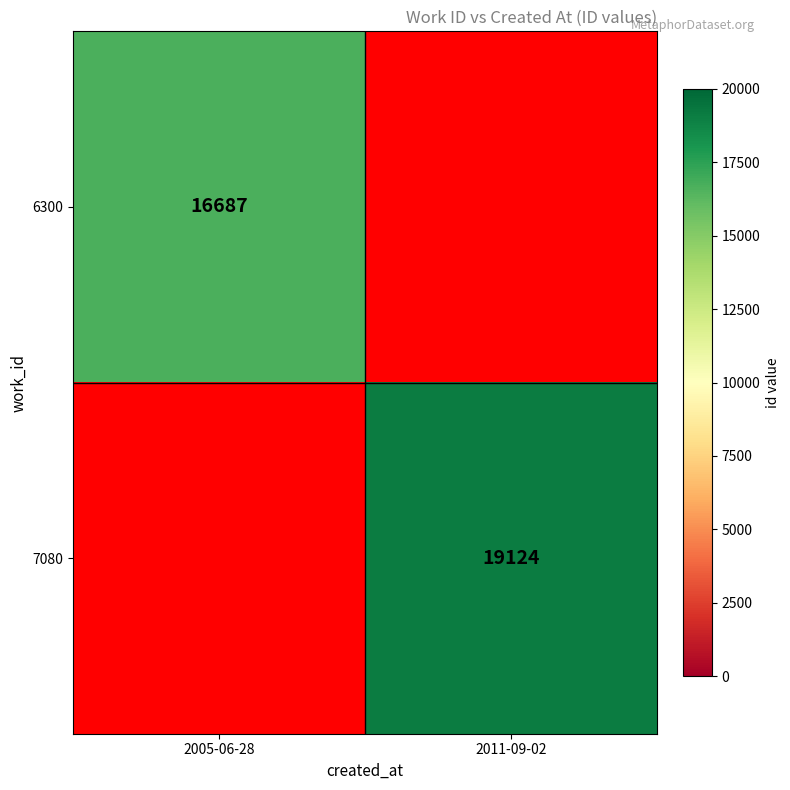

The value of 6300 at 2005-06-28 is 16687. True or false?

True